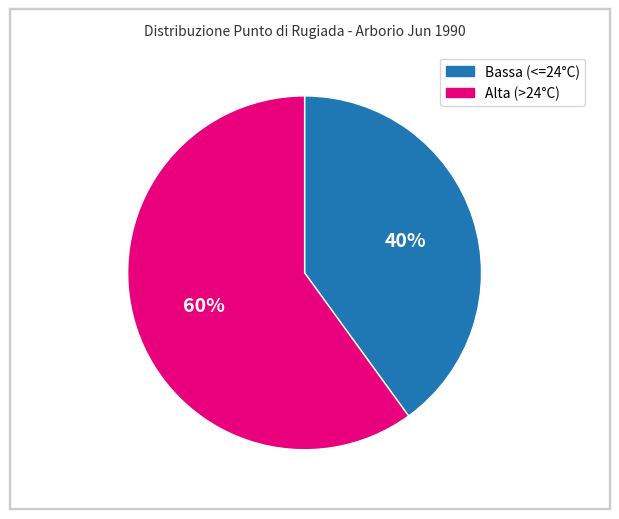

To the nearest percent, what is the average slice percentage?

50%